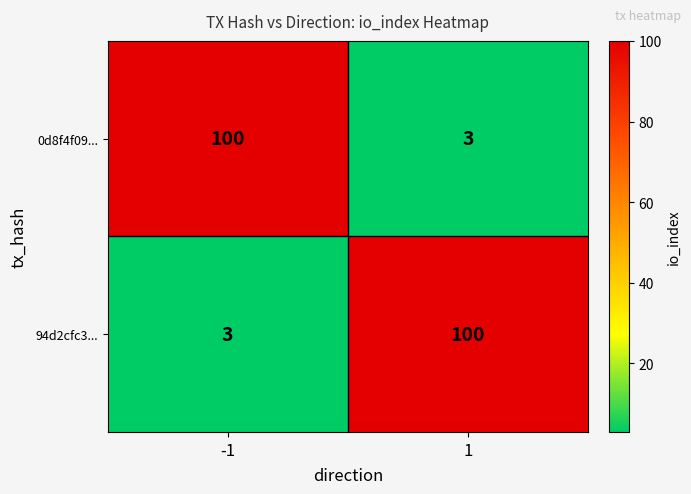

What is the sum of the 94d2cfc3... values at 1 and -1?

103